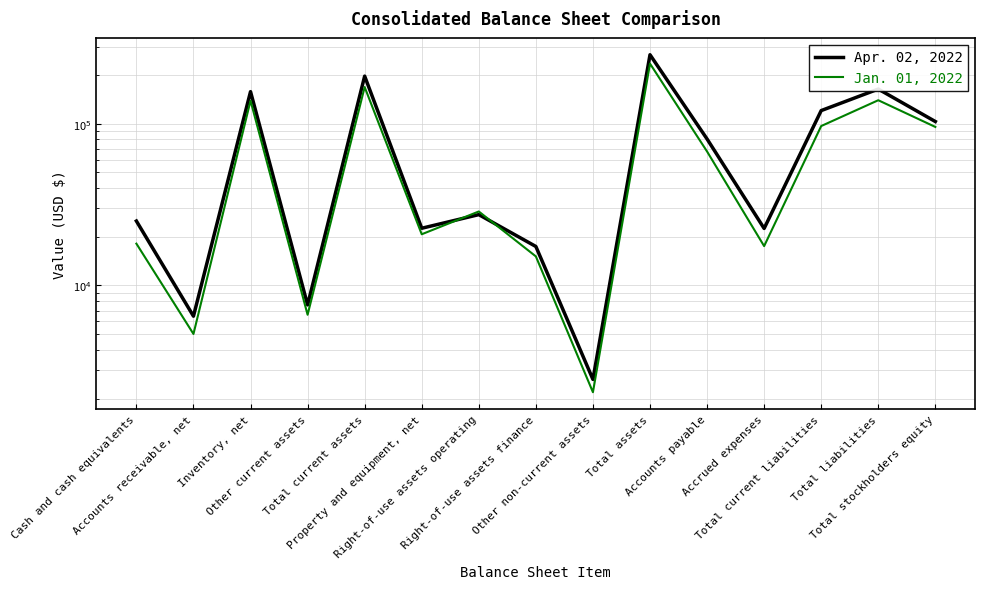

What is the maximum value for Jan. 01, 2022?

235336